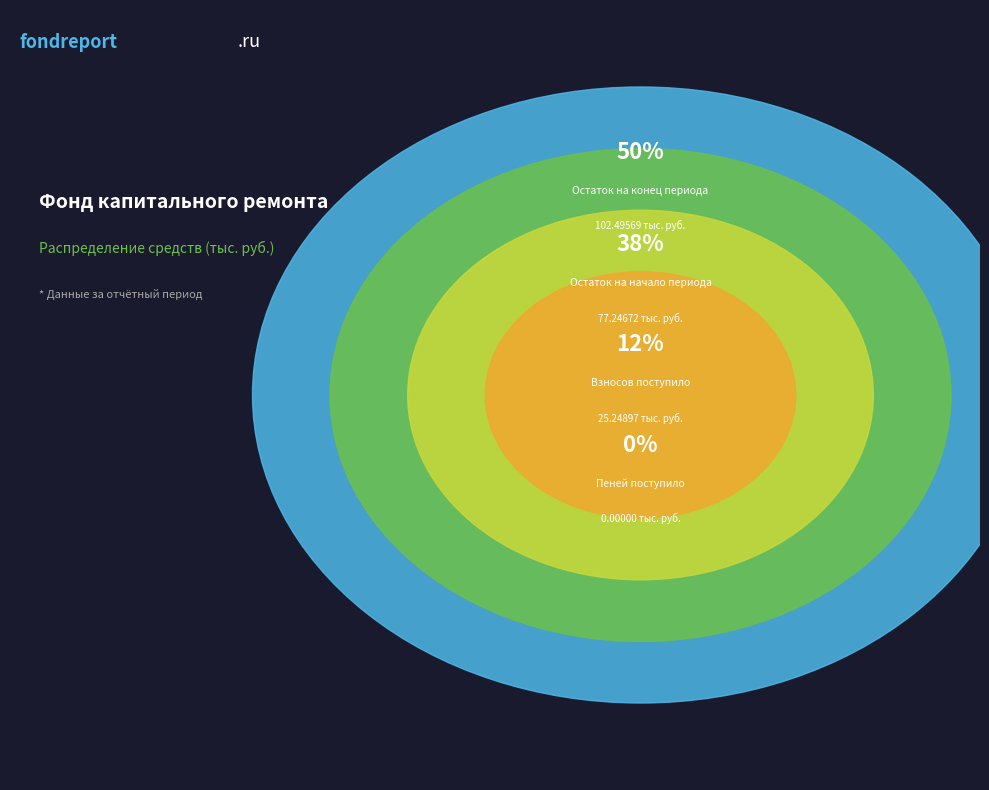

How many segments does this pie chart have?

4